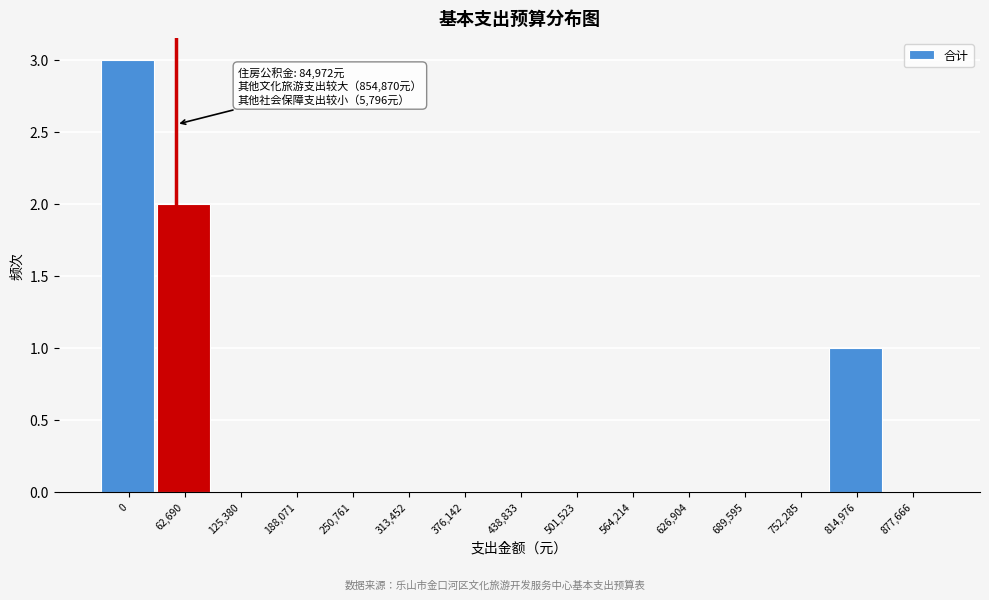

Reading left to right, transcribe all the data shown in this chart.

0=3	62,690=2	125,380=0	188,071=0	250,761=0	313,452=0	376,142=0	438,833=0	501,523=0	564,214=0	626,904=0	689,595=0	752,285=0	814,976=1	877,666=0